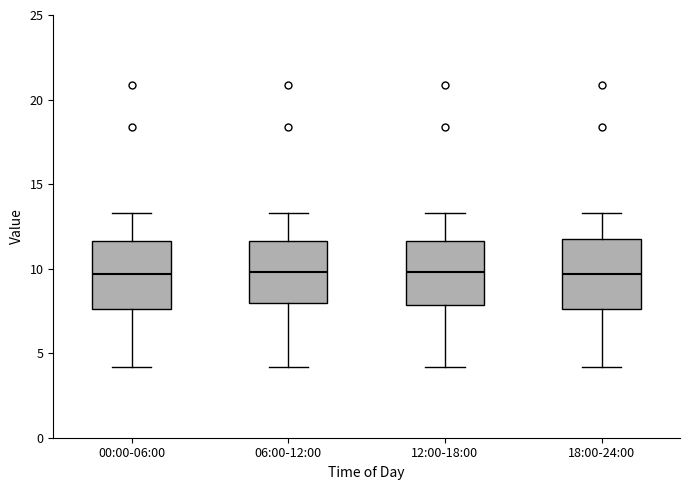

Reading left to right, read every box against the y-axis: the position of its median line, the range the box covers, and the ends of its whiskers. The values are not printed on the chart, so give them approximately, as read against the axis.

00:00-06:00: median 9.5, box 7.5 to 11.5, whiskers 4.0 to 13.5
06:00-12:00: median 10.0, box 8.0 to 11.5, whiskers 4.0 to 13.5
12:00-18:00: median 10.0, box 8.0 to 11.5, whiskers 4.0 to 13.5
18:00-24:00: median 9.5, box 7.5 to 11.5, whiskers 4.0 to 13.5